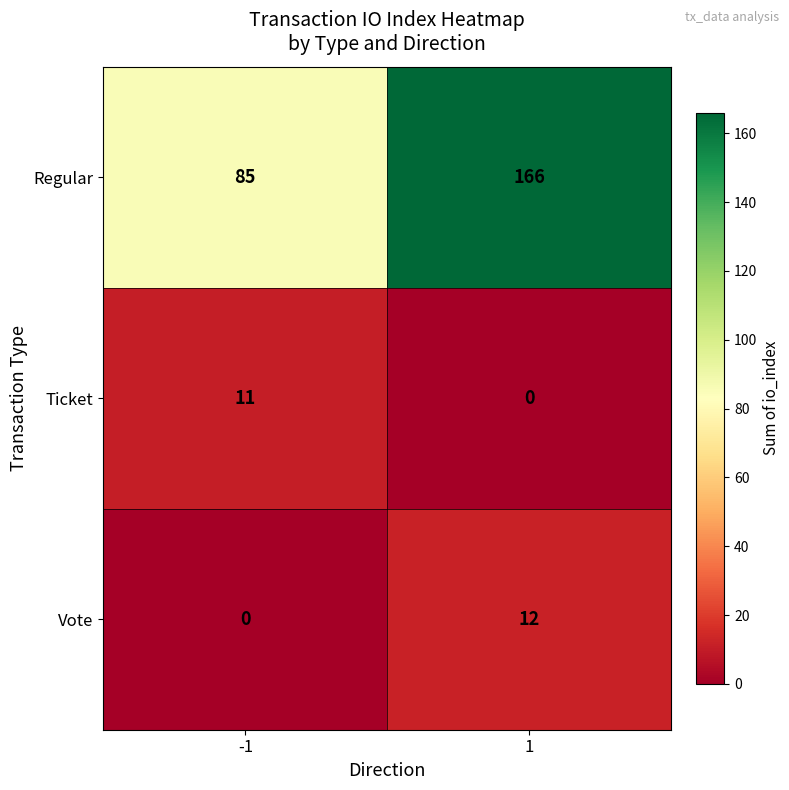

At how many categories does at least one series exceed 92?

1